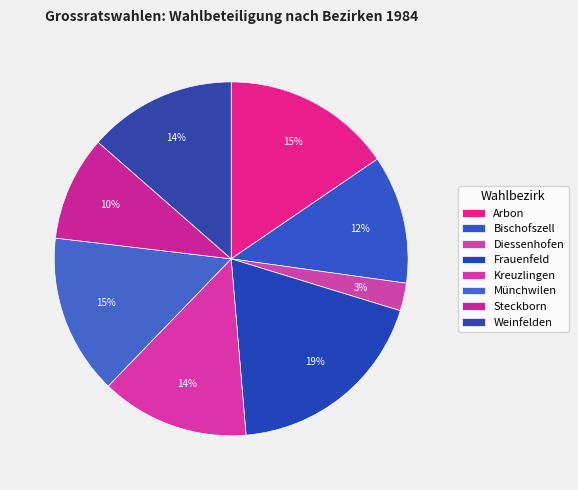

To the nearest percent, what is the combined percentage of Arbon and Diessenhofen?

18%